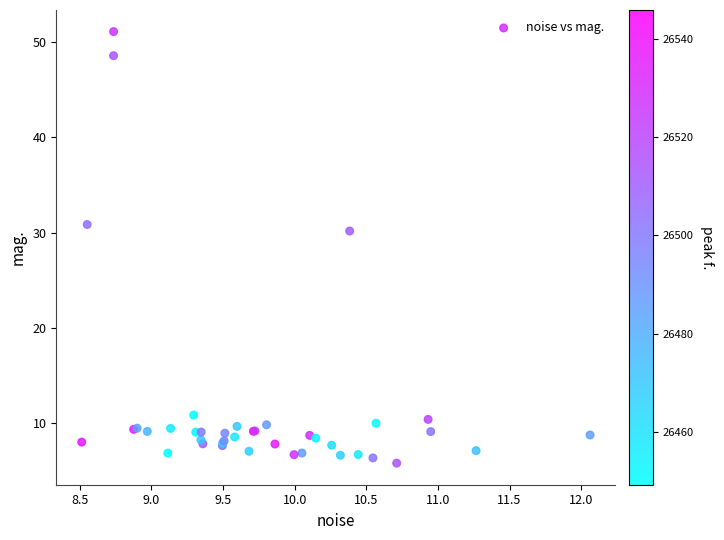

What Y value in the scatter plot is closest to 28?

30.2